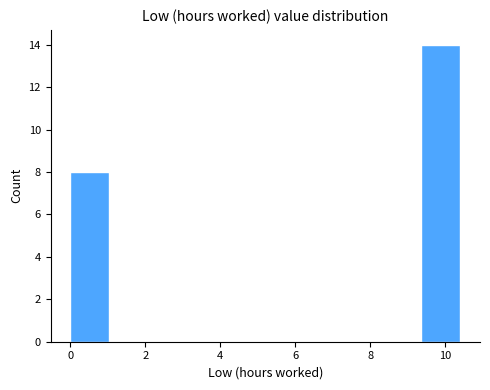

Over which range of the x-axis is the bar tallest?

9.36 to 10.40